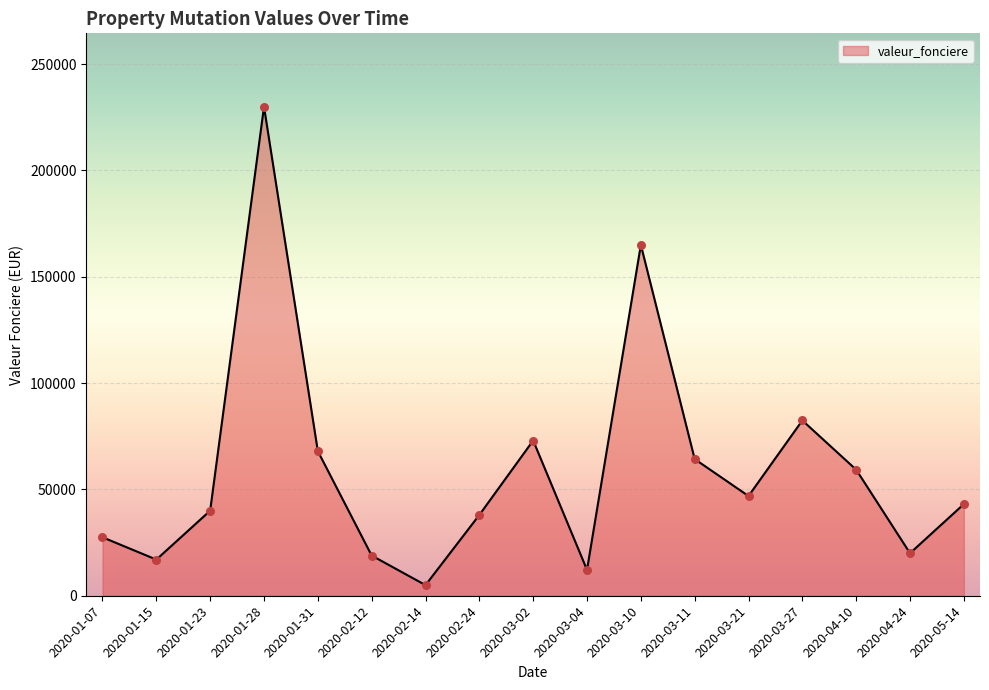

Between 2020-03-04 and 2020-03-11, which is larger?

2020-03-11